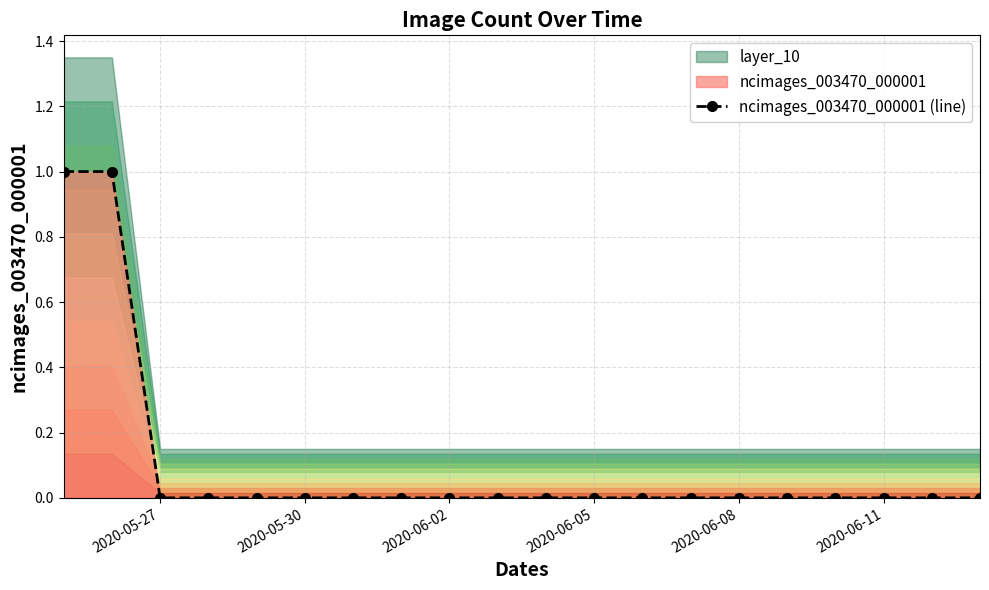

The ncimages_003470_000001 (line) series shows 0 at 2020-05-27. True or false?

True